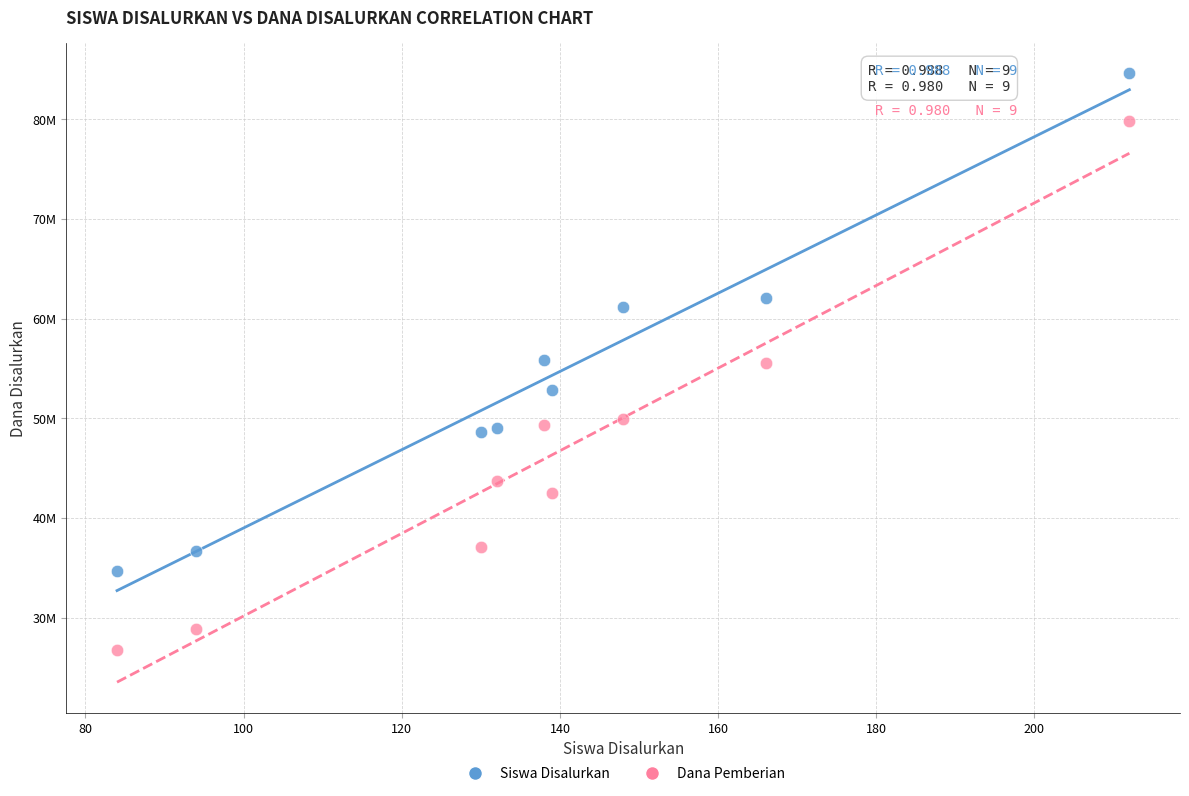

What are all the series names shown in the legend?

Siswa Disalurkan, Dana Pemberian